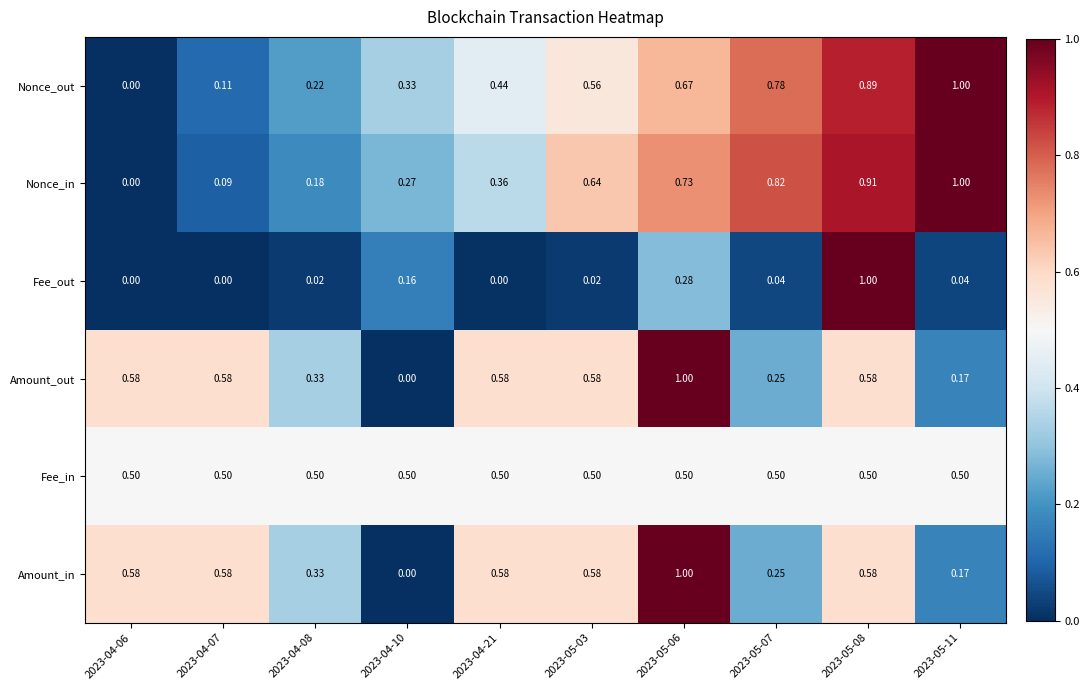

Is the value of Nonce_in at 2023-05-11 greater than the value of Amount_in at 2023-04-10?

Yes